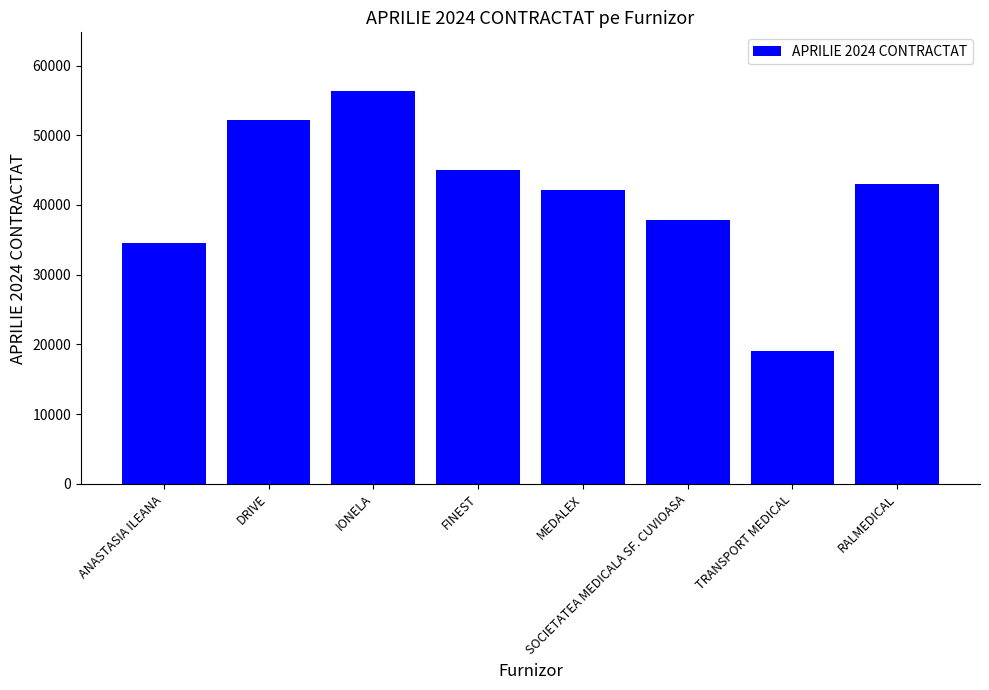

Read the value at IONELA.

56315.5